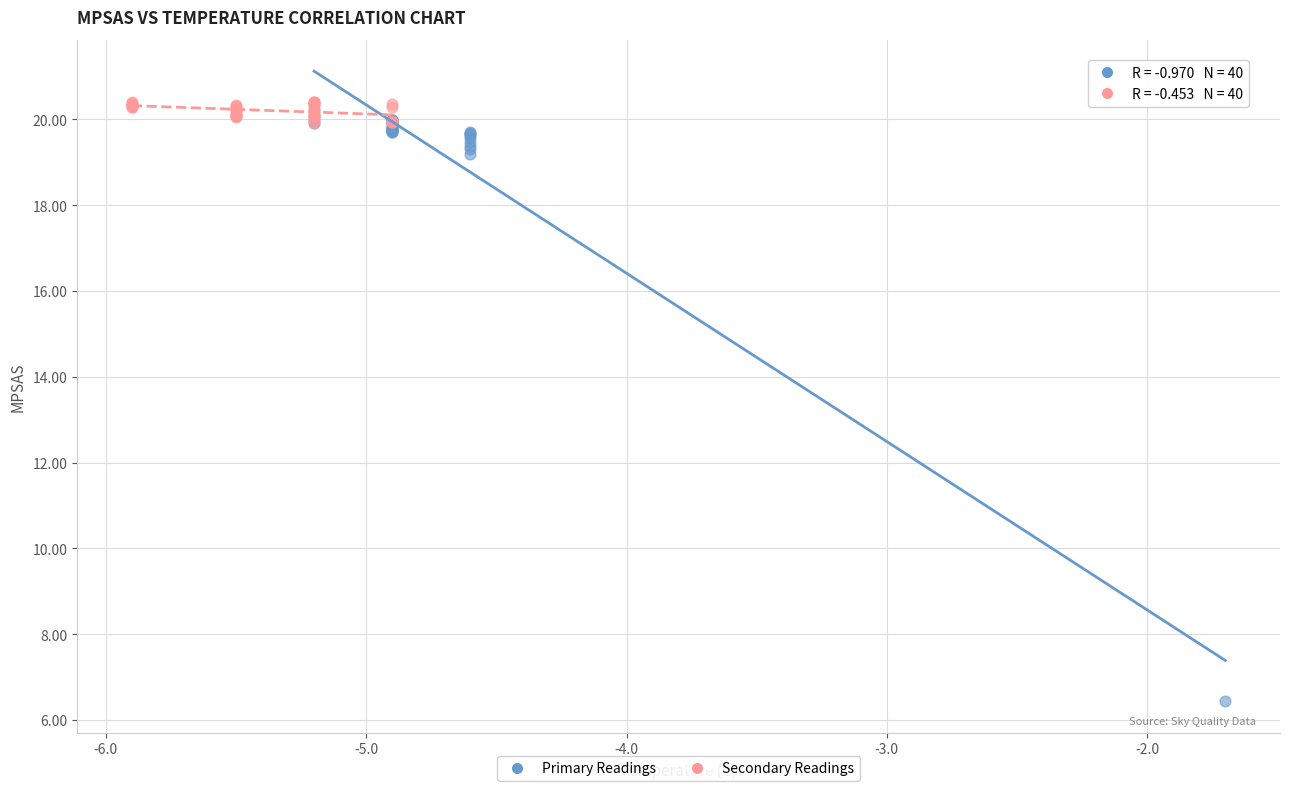

Which series has the largest Y range (max minus min)?

Primary Readings